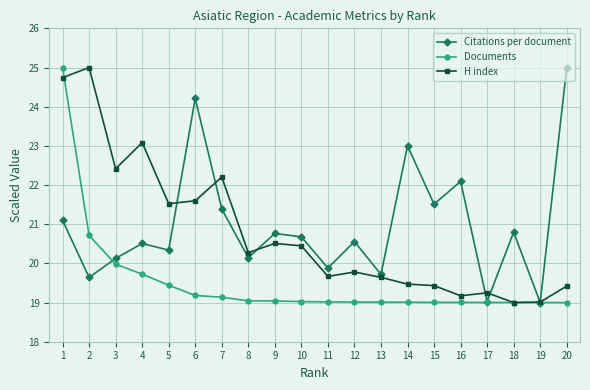

What is the value of the H index point at the 11th from the left?

19.7